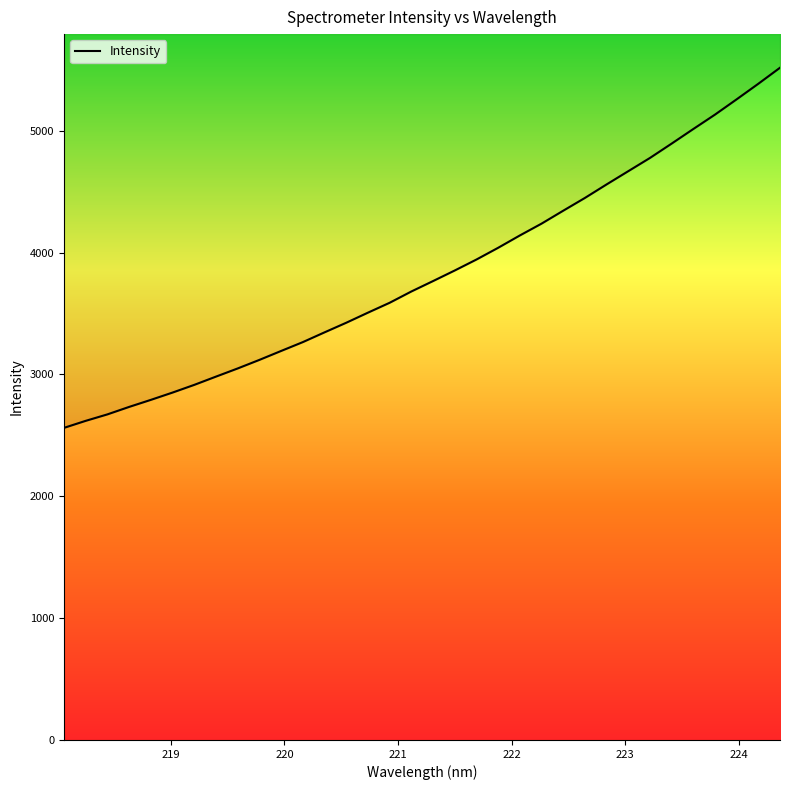

At which label is the value closest to 4039?

221.8812